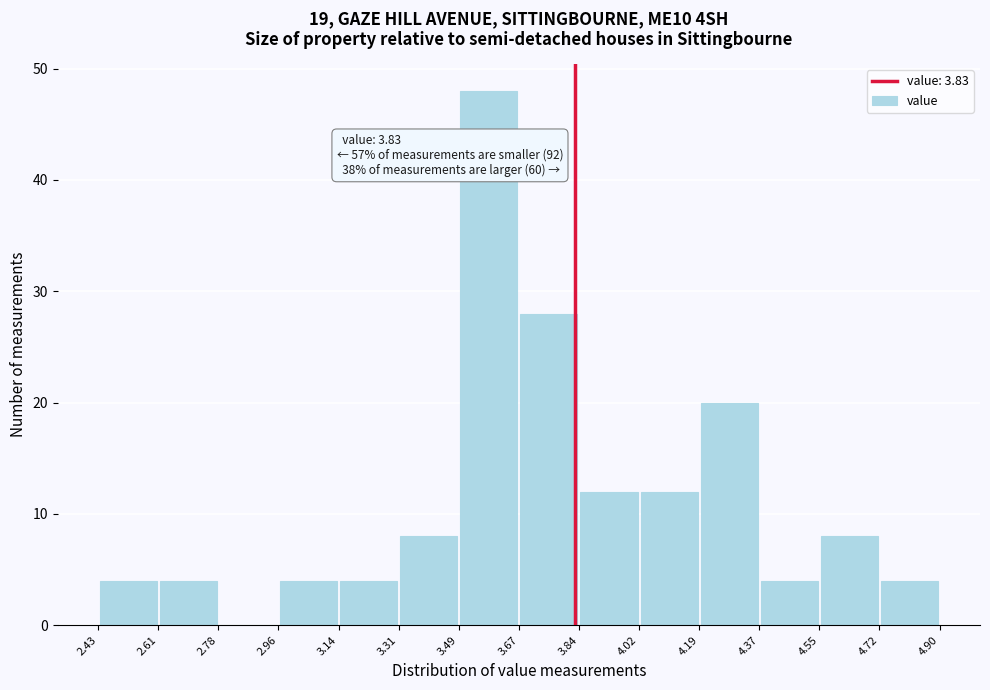

Which range on the x-axis has the tallest bar?

3.49 to 3.67